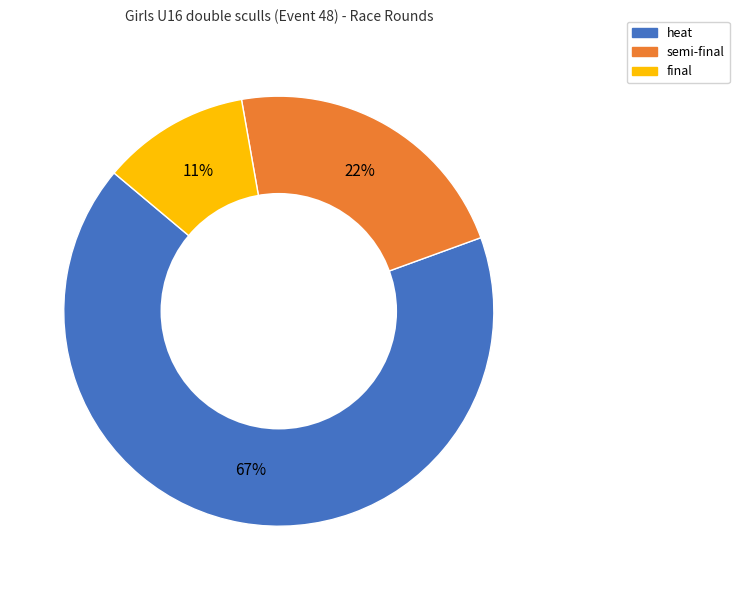

True or false: final accounts for 11% of the total.

True